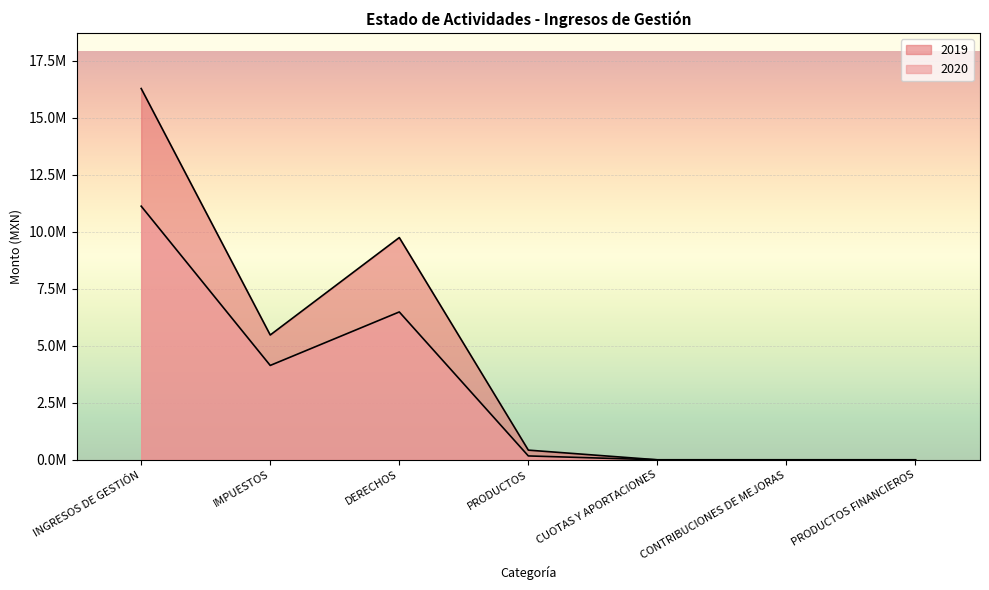

Between DERECHOS and CONTRIBUCIONES DE MEJORAS, which series saw the biggest shift?

2019